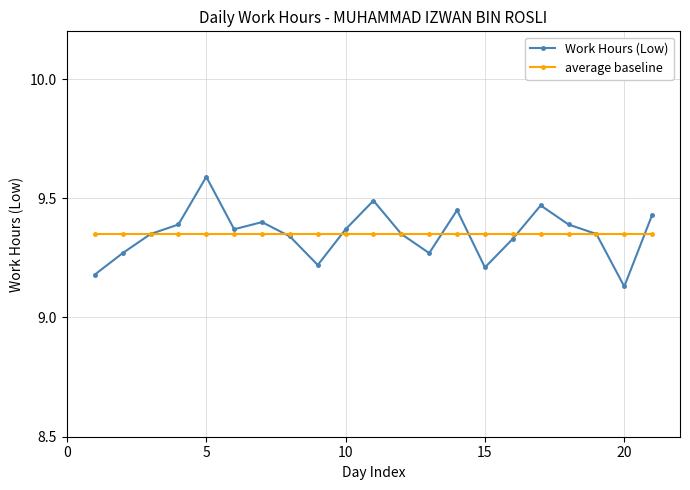

How many distinct data groups are displayed?

2